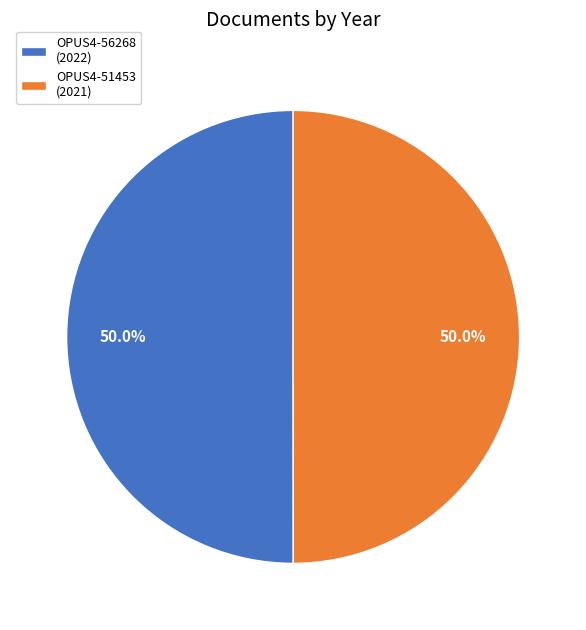

Approximately how many times larger is the value at OPUS4-56268 (2022) compared to OPUS4-51453 (2021)?

1.0